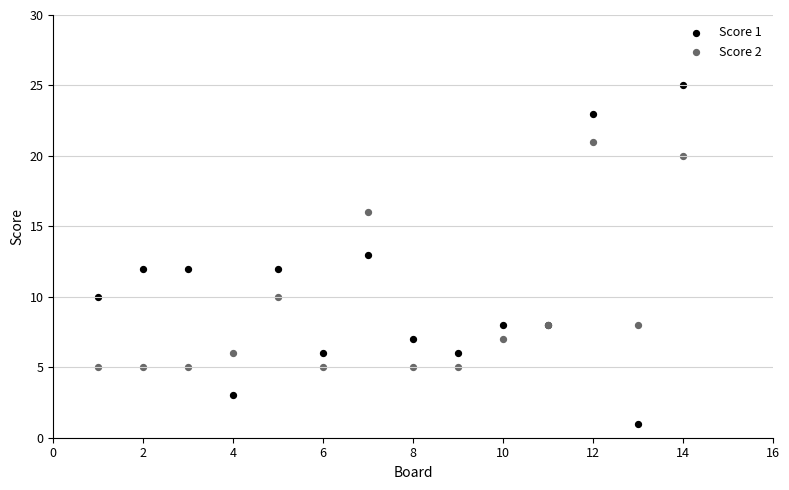

Which series reaches the minimum Y coordinate?

Score 1